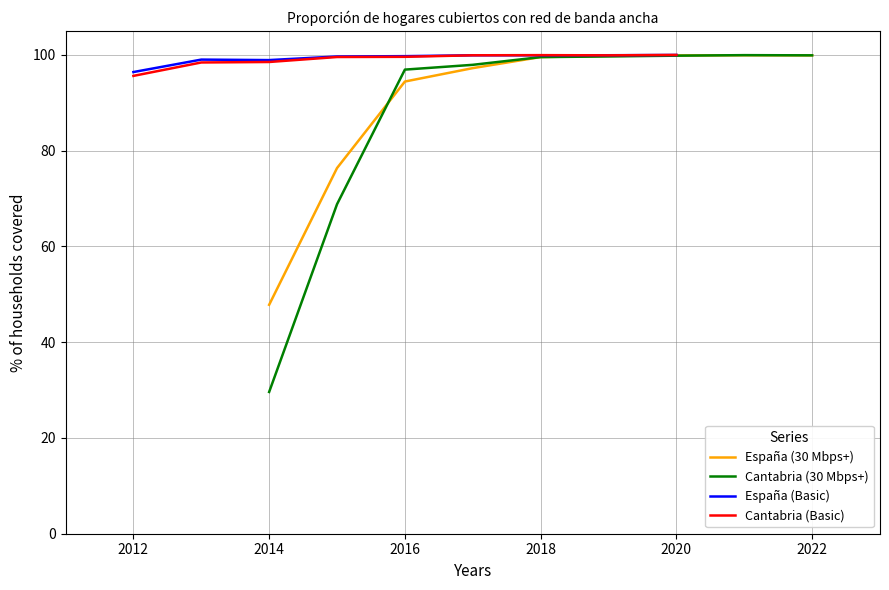

The value of España (30 Mbps+) at 2022 is 99.9. True or false?

True